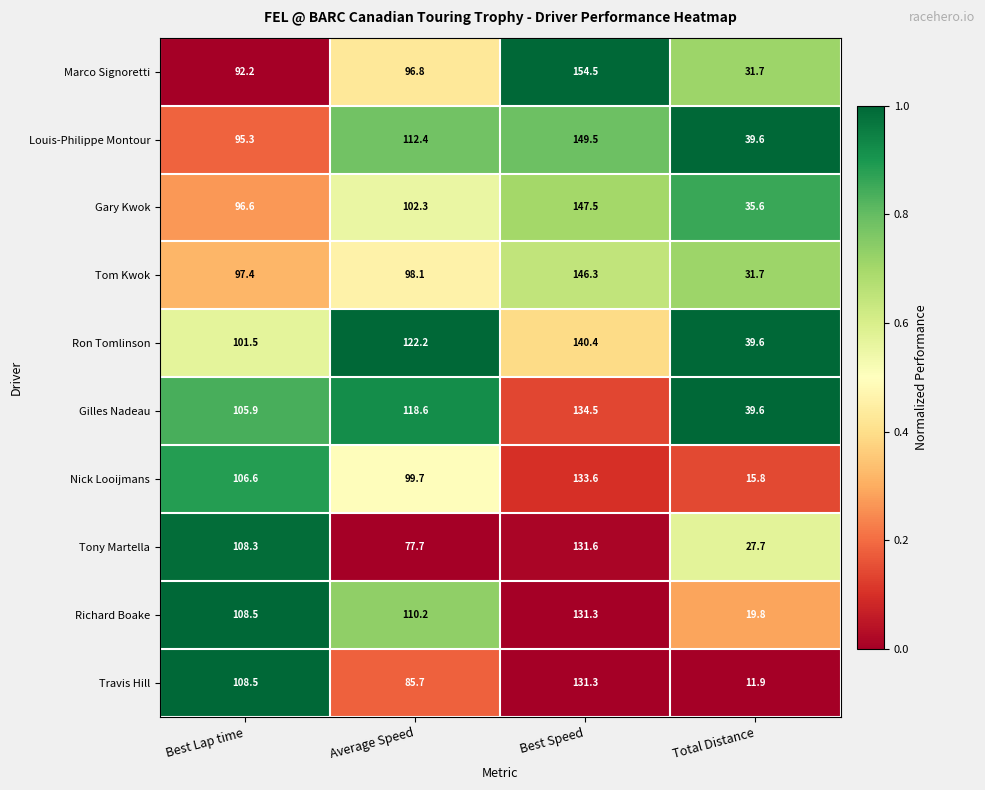

Between Best Lap time and Total Distance, which series saw the biggest shift?

Travis Hill